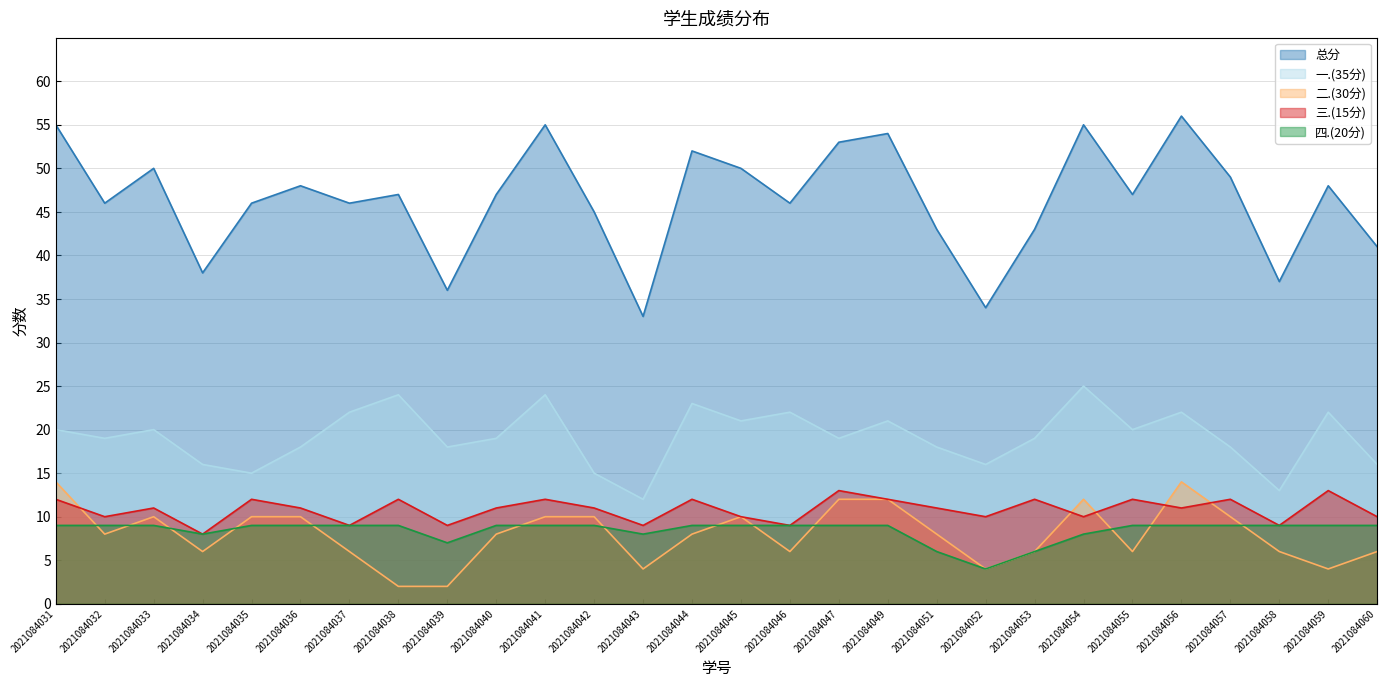

Is the value of 三.(15分) at 2021084034 greater than the value of 四.(20分) at 2021084045?

No